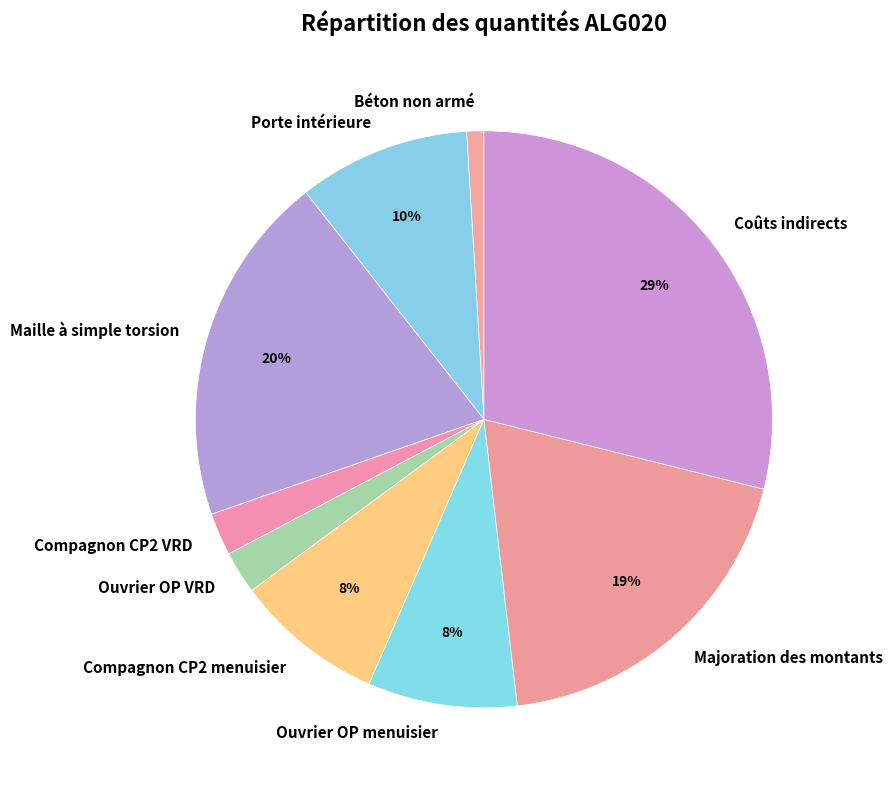

To the nearest percent, what percentage of the pie is Ouvrier OP menuisier?

8%